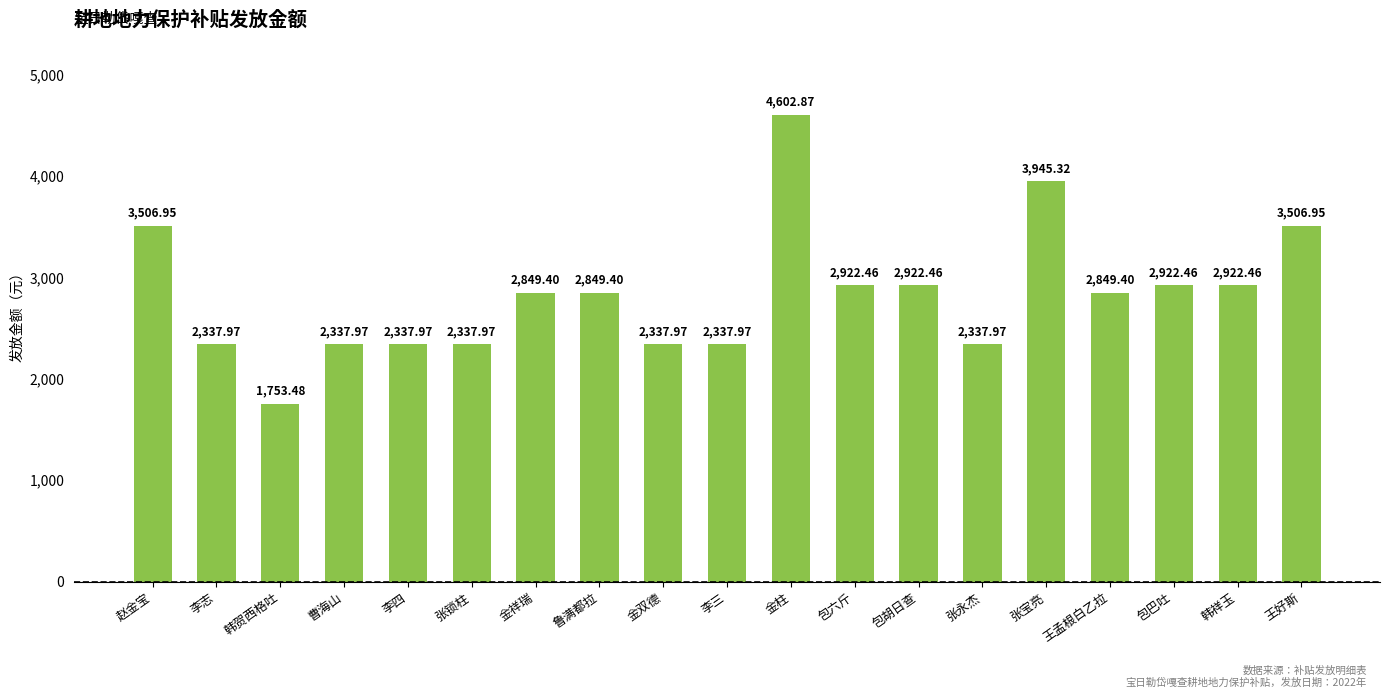

What is the label of the 2nd bar from the left?

李志